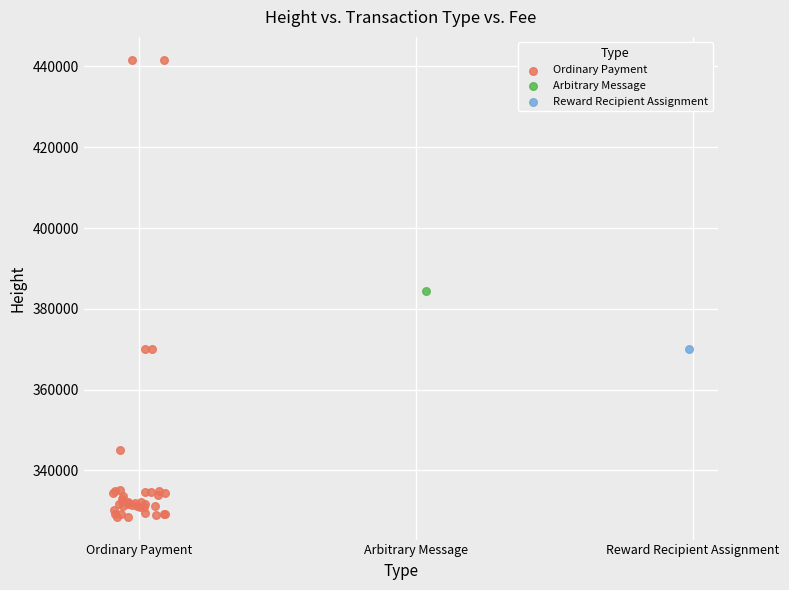

What are all the series names shown in the legend?

Ordinary Payment, Arbitrary Message, Reward Recipient Assignment